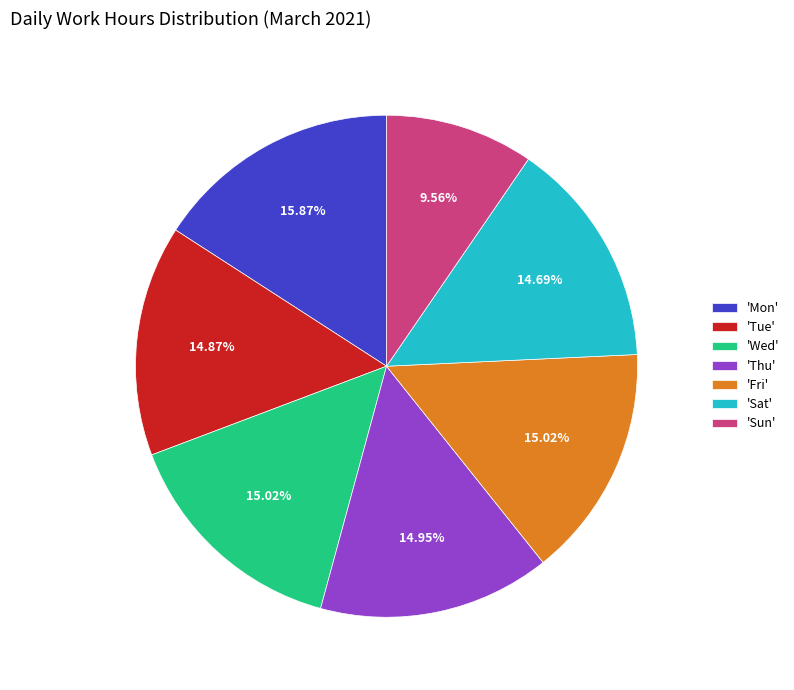

What is the ratio of the value at 'Thu' to the value at 'Tue'?

1.0